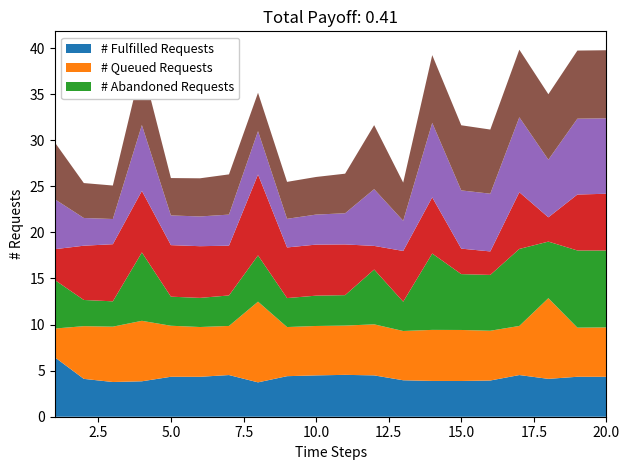

What is the total value across all series at 10.0?

26.0